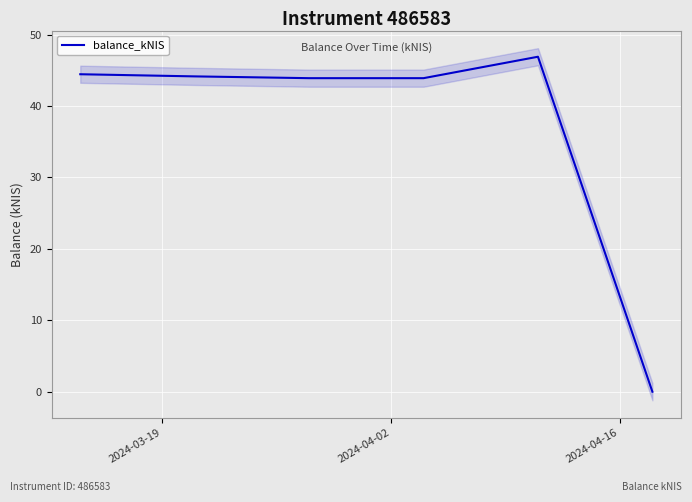

How many data points does each series have?

6